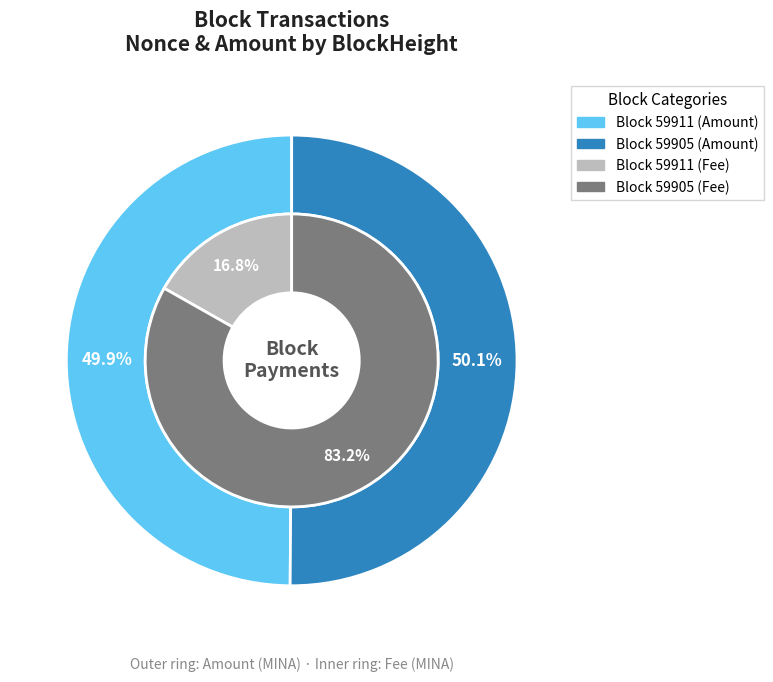

How many slices are in this pie chart?

2